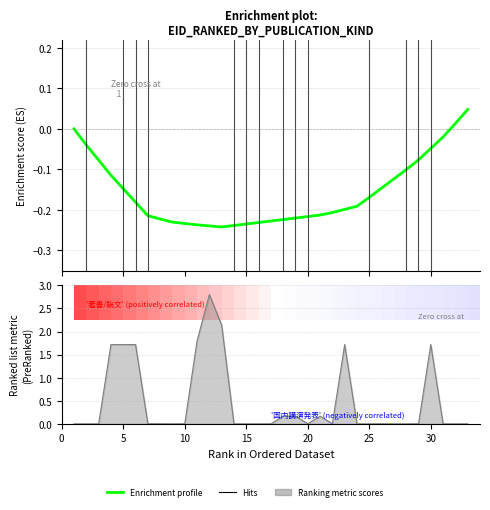

How many values are below 0?

30